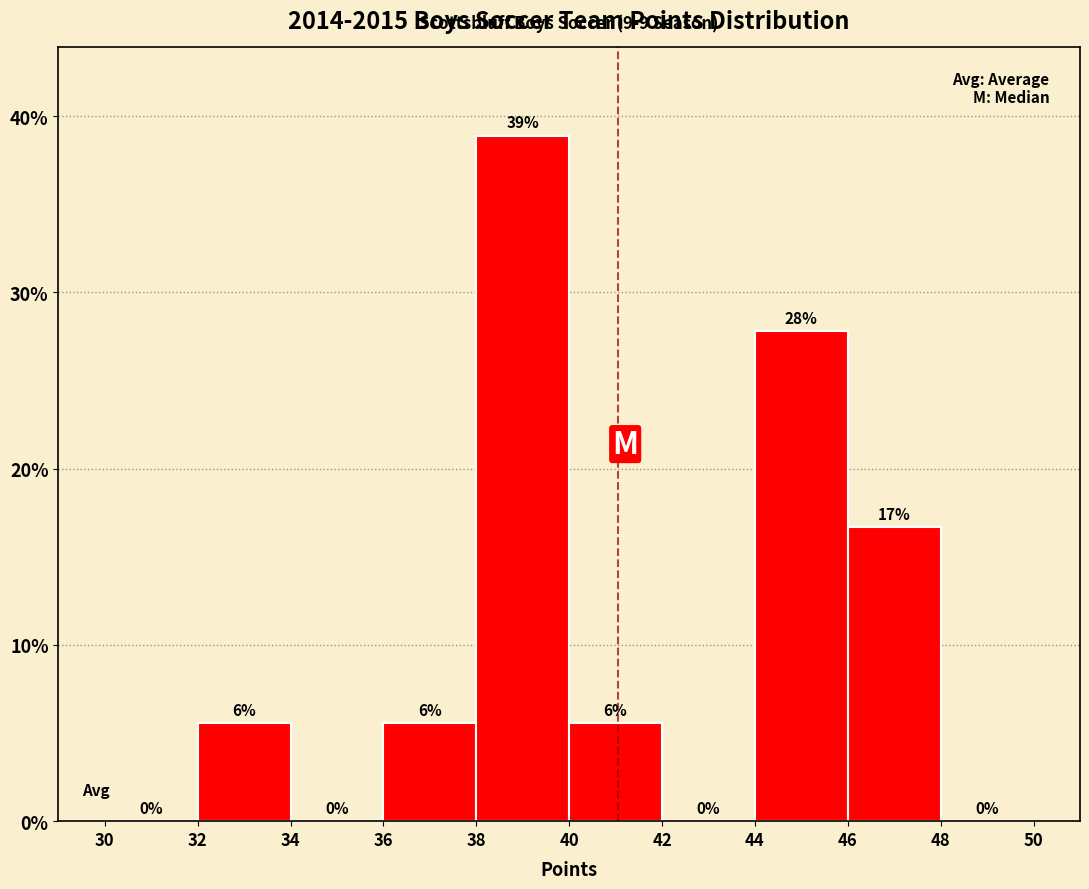

Which range on the x-axis has the tallest bar?

38 to 40